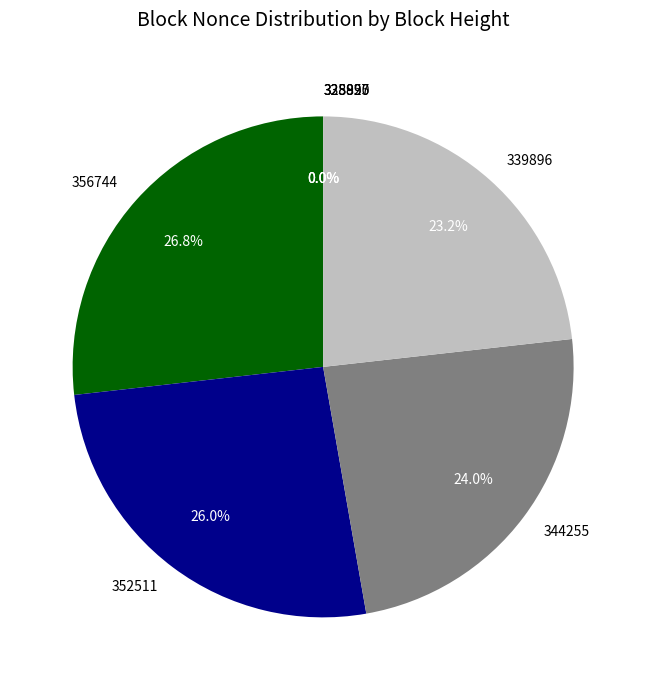

To the nearest percent, what is the difference between the 356744 and 339896 slice percentages?

4%